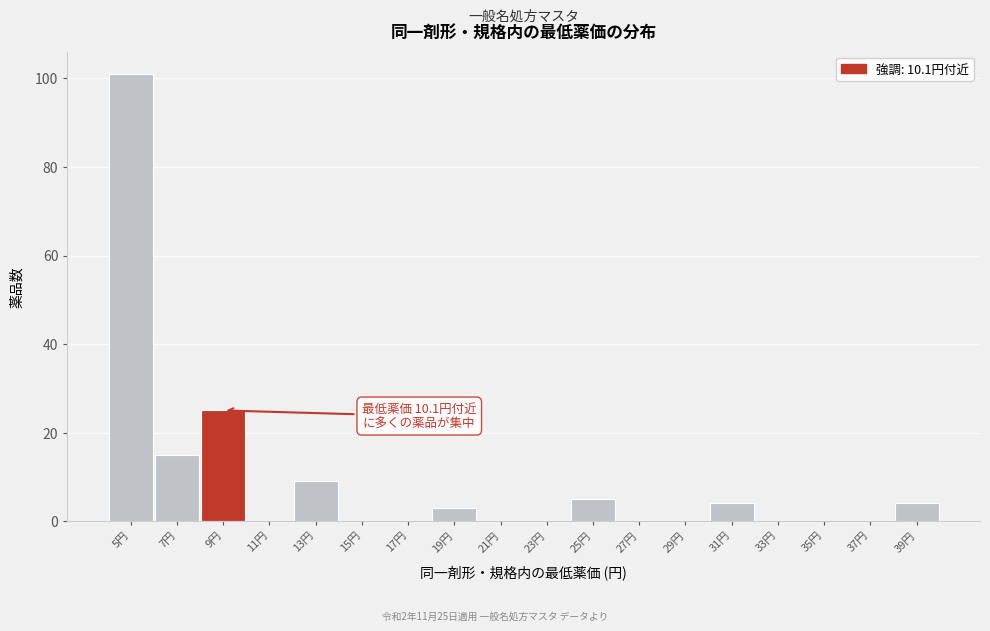

Reading left to right, list all the values displayed in this chart.

5円=101	7円=15	9円=25	11円=0	13円=9	15円=0	17円=0	19円=3	21円=0	23円=0	25円=5	27円=0	29円=0	31円=4	33円=0	35円=0	37円=0	39円=4